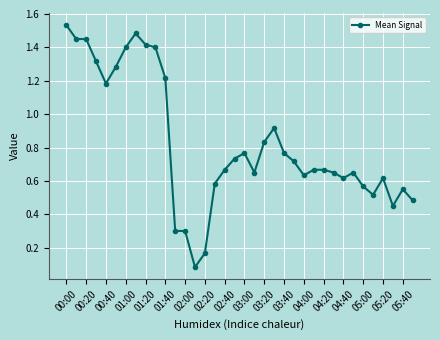

True or false: the data has more than 1 interior local peaks.

True